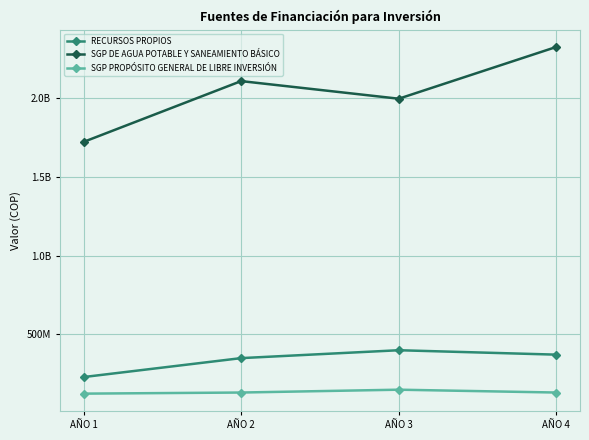

The SGP DE AGUA POTABLE Y SANEAMIENTO BÁSICO series shows 1087693028 at AÑO 2. True or false?

False